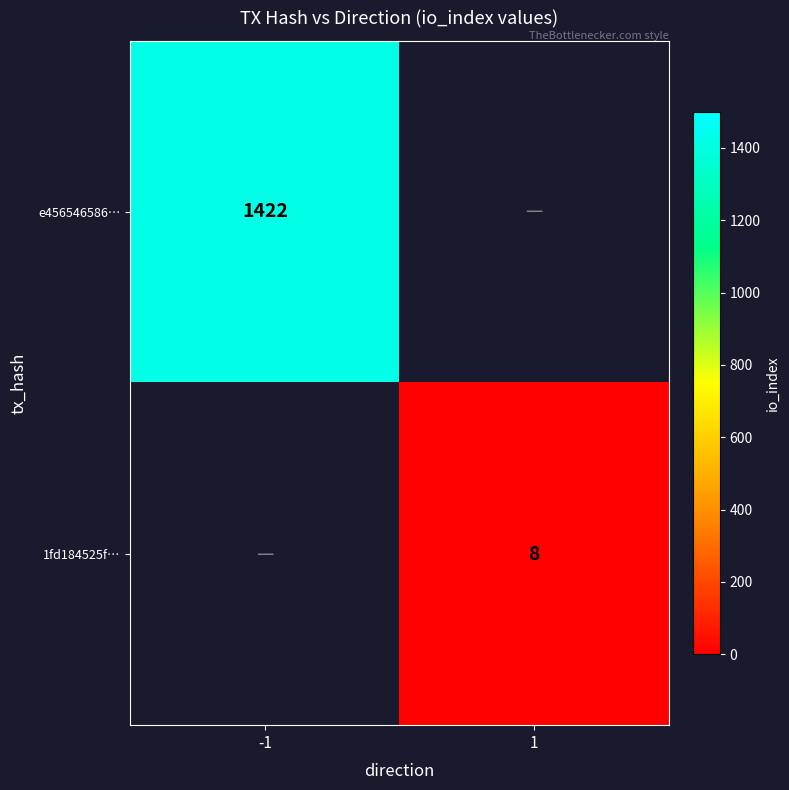

Between 1 and -1, which is larger?

-1